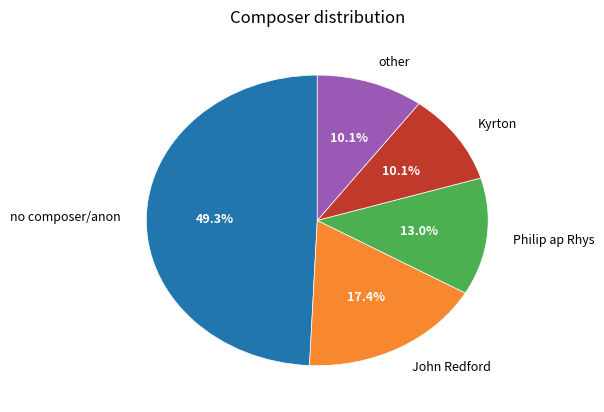

Is there a majority slice in this chart?

No